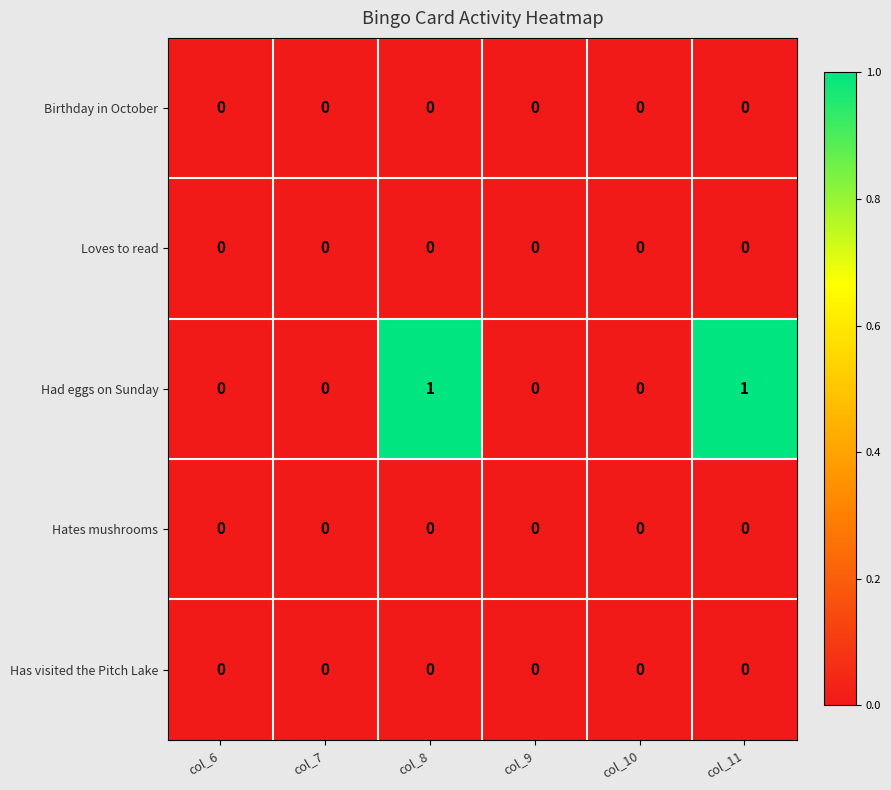

Reading left to right, transcribe all the data shown in this chart.

Birthday in October: 0	0	0	0	0	0
Loves to read: 0	0	0	0	0	0
Had eggs on Sunday: 0	0	1	0	0	1
Hates mushrooms: 0	0	0	0	0	0
Has visited the Pitch Lake: 0	0	0	0	0	0